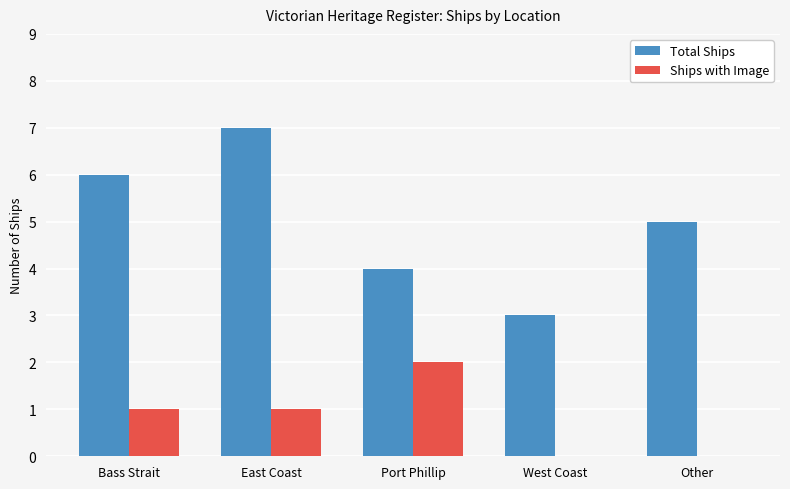

How many distinct data groups are displayed?

2